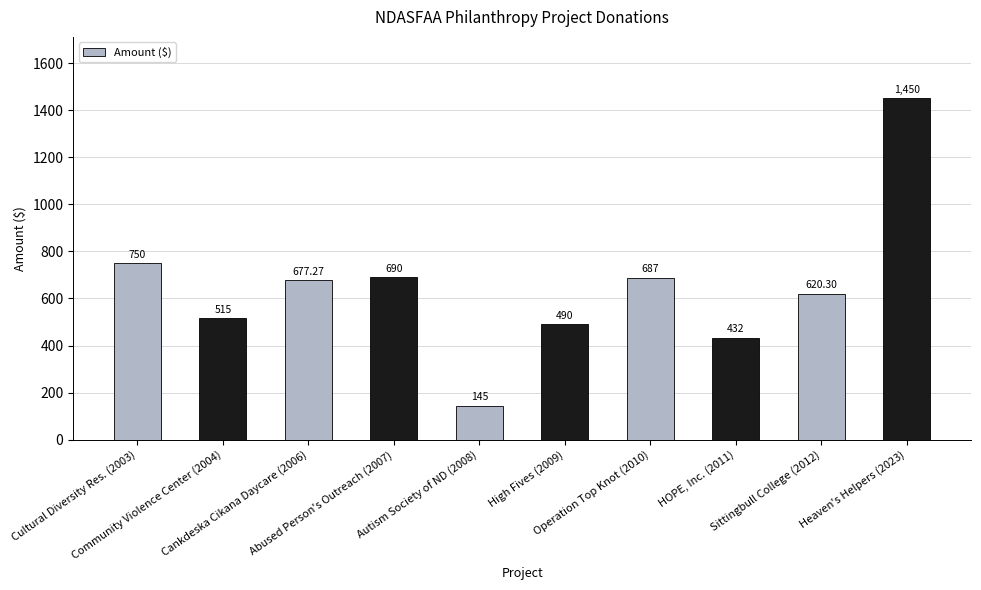

What is the change in value from Community Violence Center (2004) to HOPE, Inc. (2011)?

-83.0